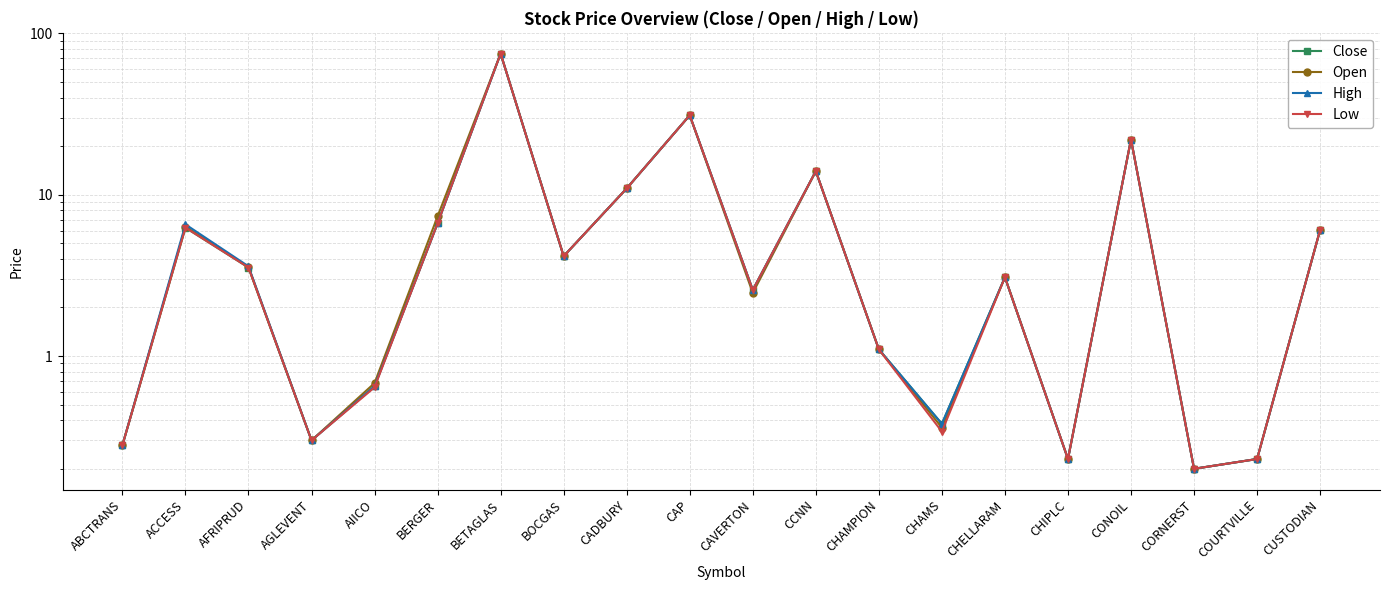

The Low series shows 3.5 at AFRIPRUD. True or false?

True